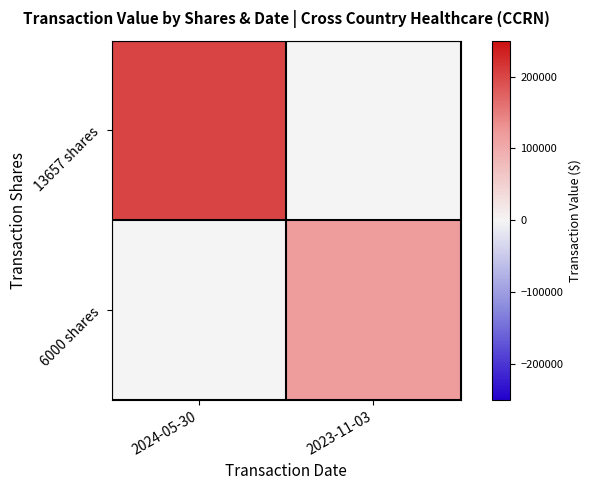

Reading left to right, what are all the values shown in this chart?

13657 shares: 2024-05-30=202397	2023-11-03=0
6000 shares: 2024-05-30=0	2023-11-03=119460